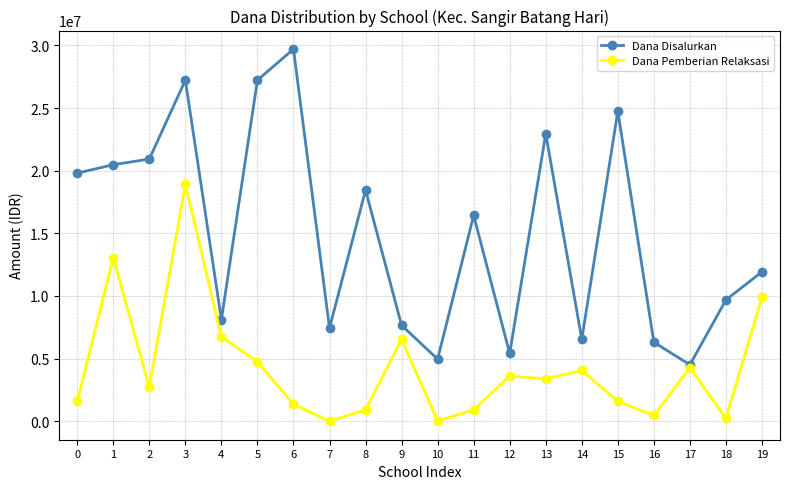

At 4, list the series in order from largest to smallest.

Dana Disalurkan, Dana Pemberian Relaksasi